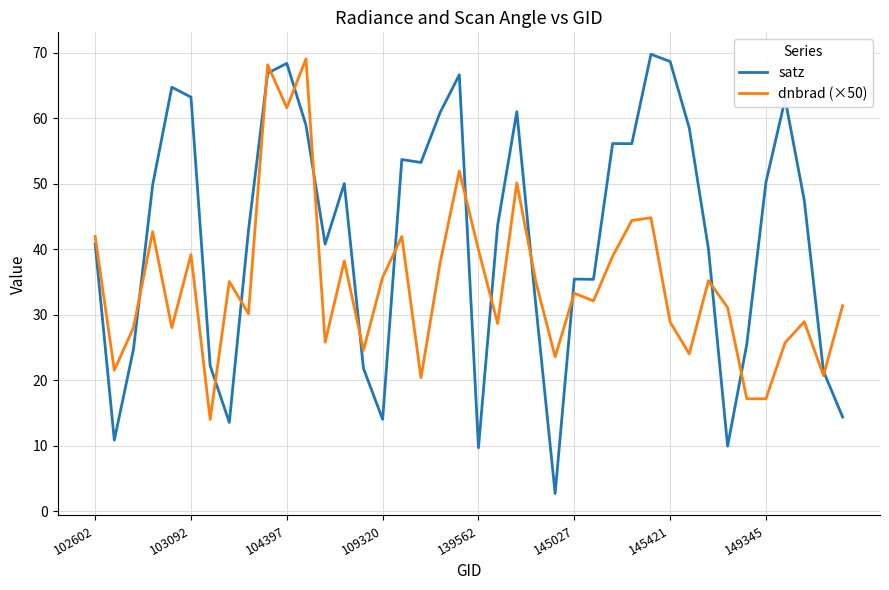

What are all the series names shown in the legend?

satz, dnbrad (×50)